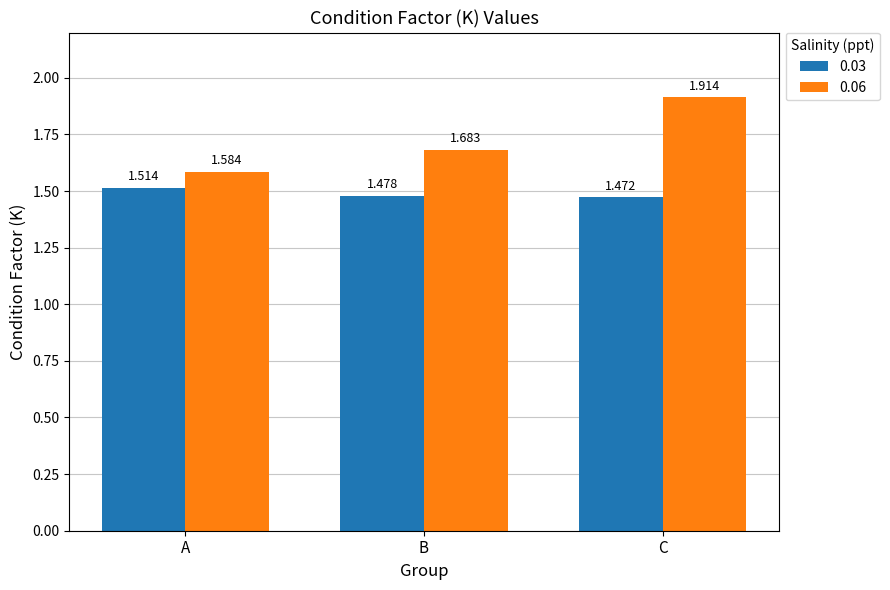

Is the value of 0.03 at B greater than the value of 0.06 at B?

No